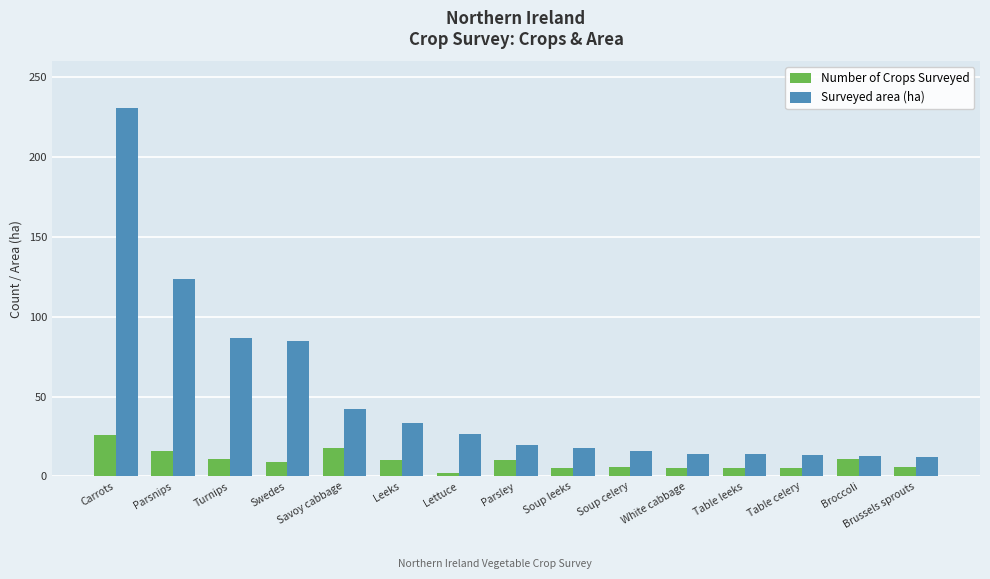

Rank the series by their average value, from highest to lowest.

Surveyed area (ha), Number of Crops Surveyed